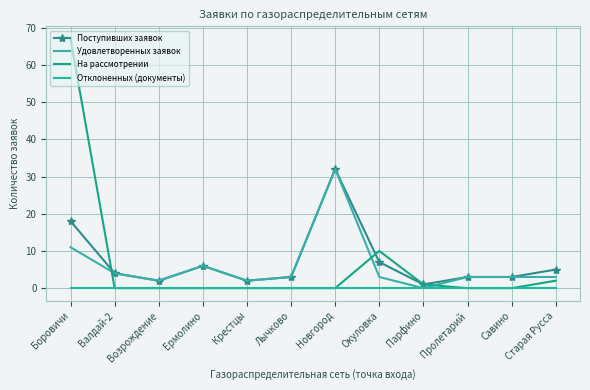

True or false: Удовлетворенных заявок and Поступивших заявок cross at least once.

False